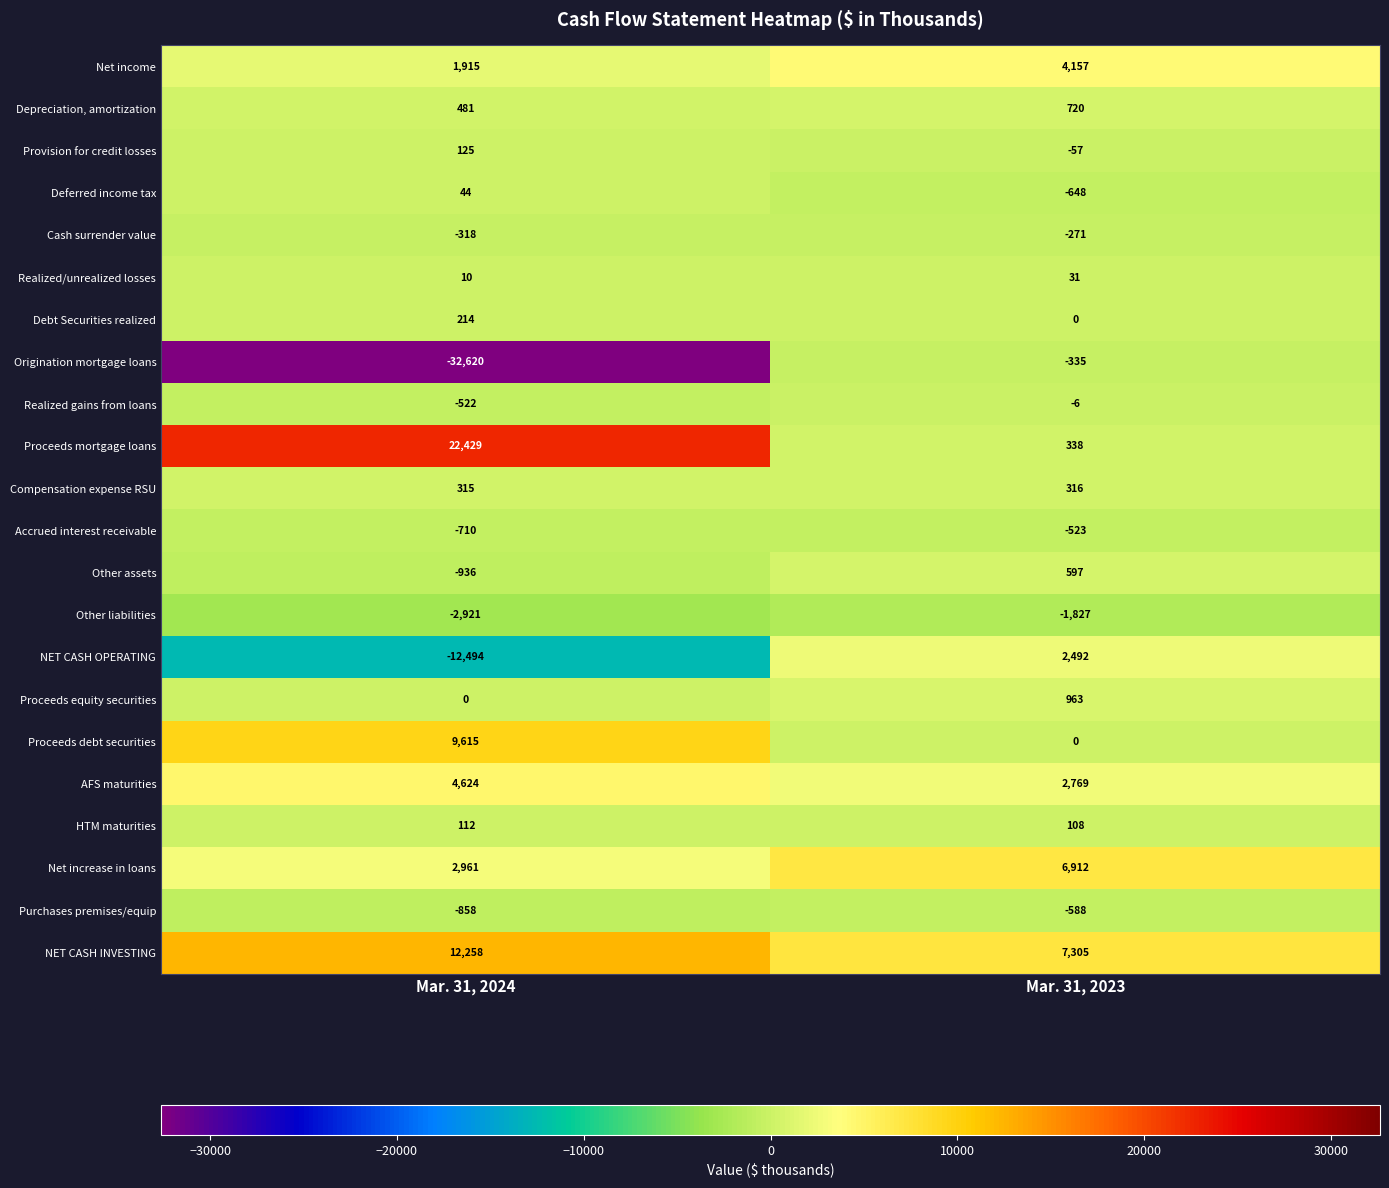

What is the approximate value of NET CASH OPERATING at Mar. 31, 2024, to the nearest 10?

-12490